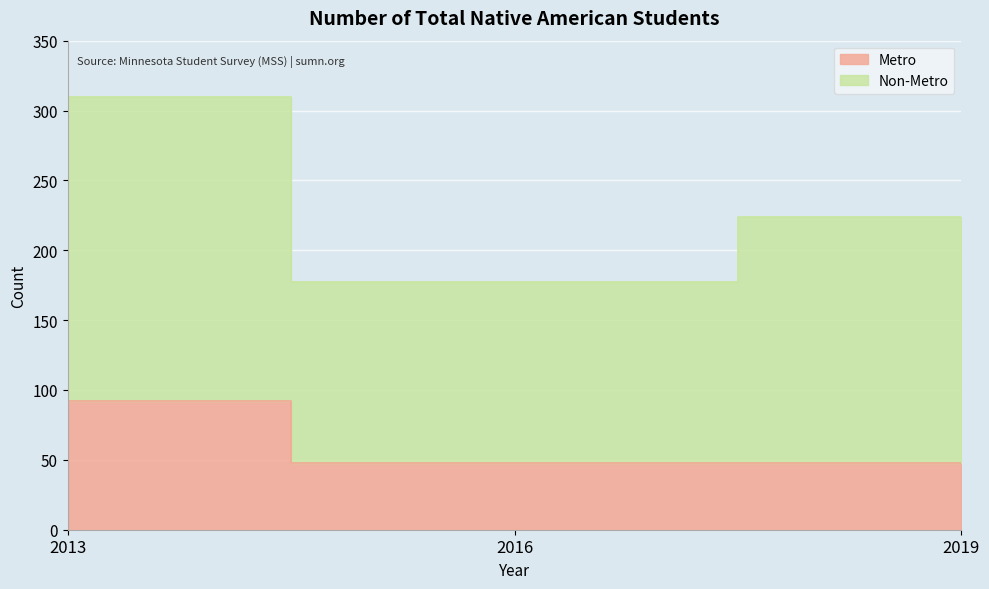

What is the minimum value shown in the chart?

48